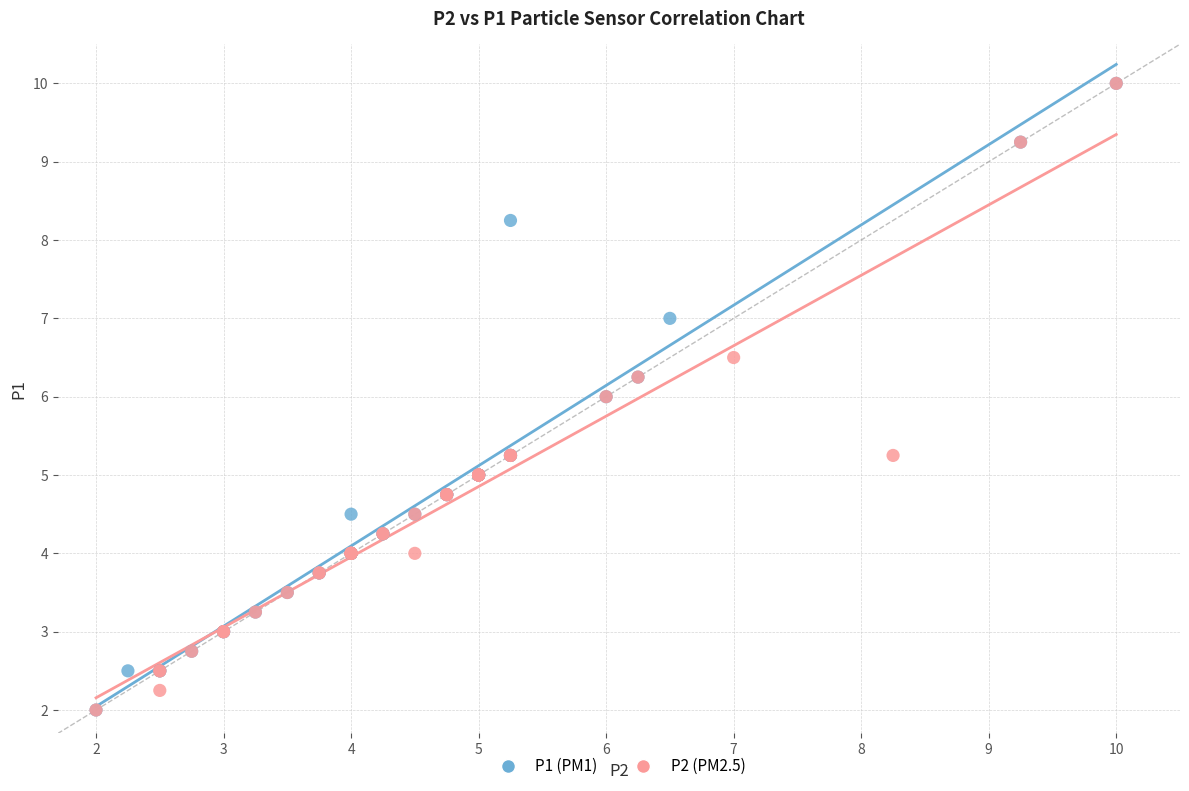

What are all the series names shown in the legend?

P1 (PM1), P2 (PM2.5)